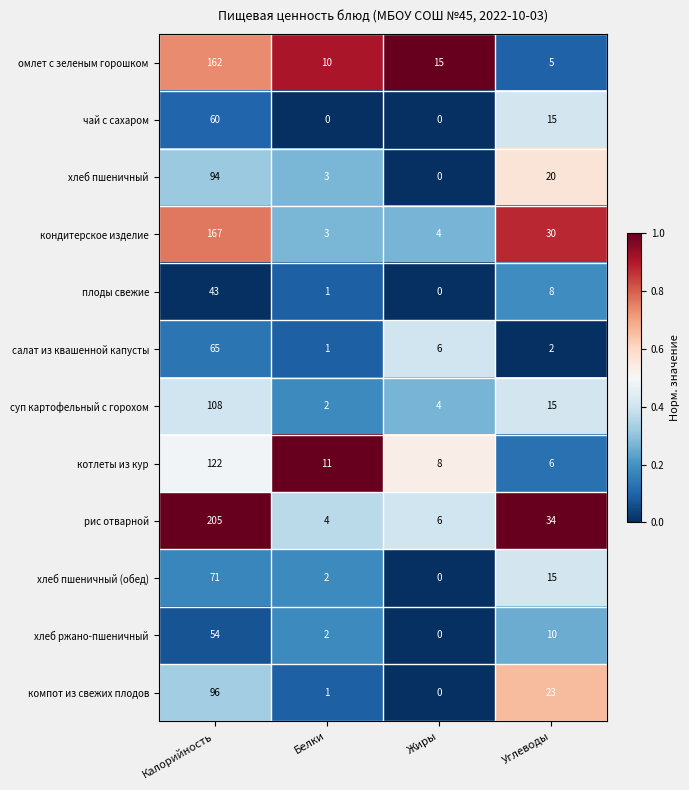

Count the number of categories in the chart.

4